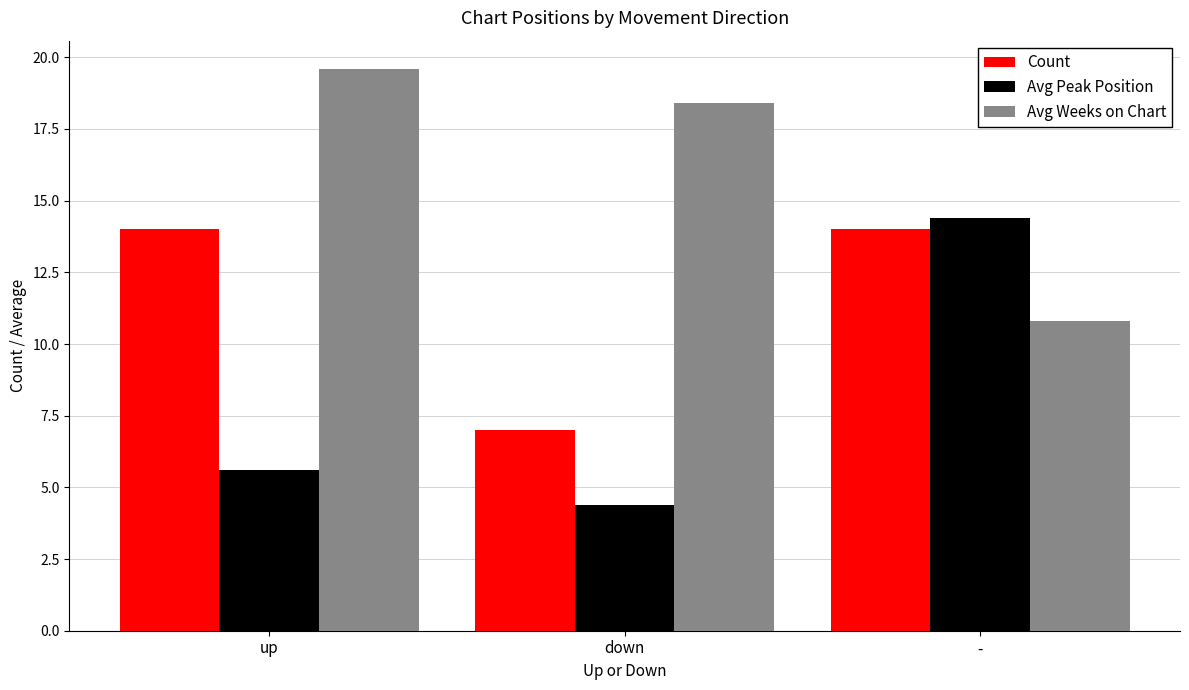

Reading right to left, what are all the values shown in this chart?

Count: -=14.0	down=7.0	up=14.0
Avg Peak Position: -=14.4	down=4.4	up=5.6
Avg Weeks on Chart: -=10.8	down=18.4	up=19.6